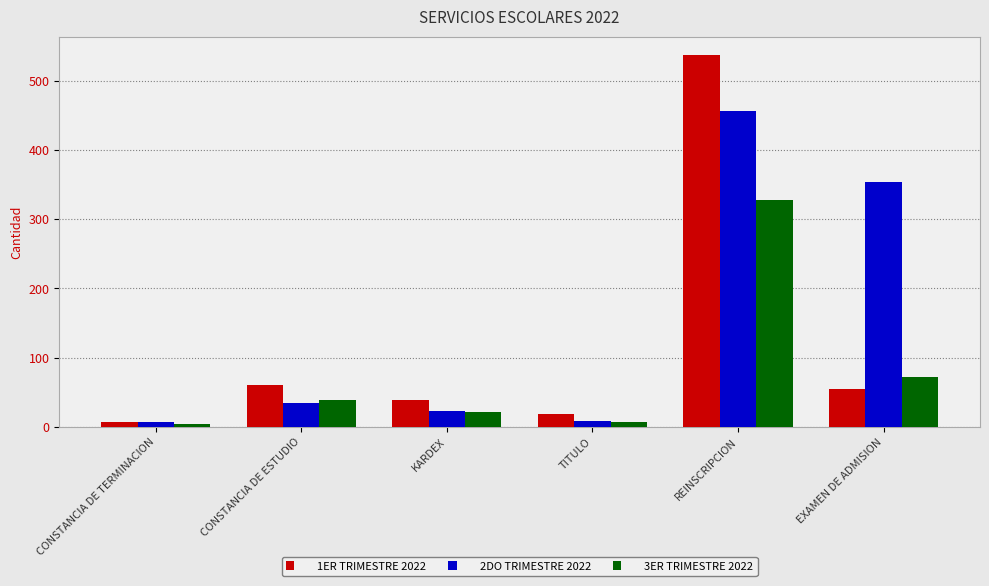

At which category is the sum across all series the highest?

REINSCRIPCION